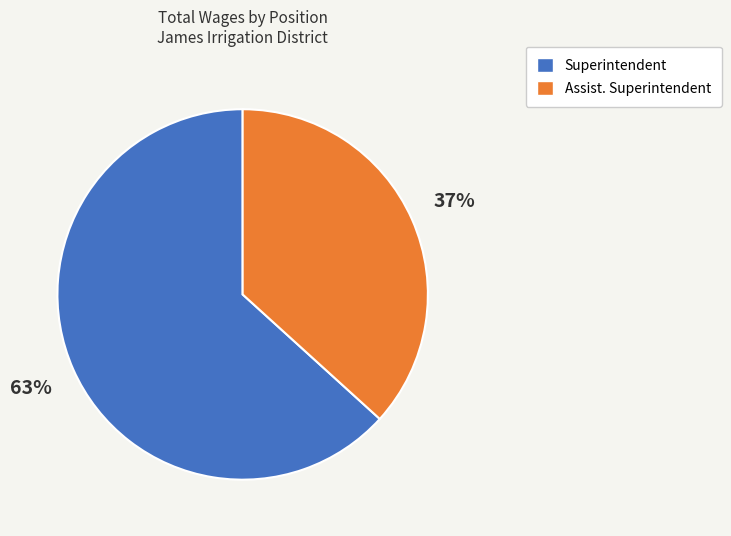

What is the largest slice in the pie chart?

Superintendent